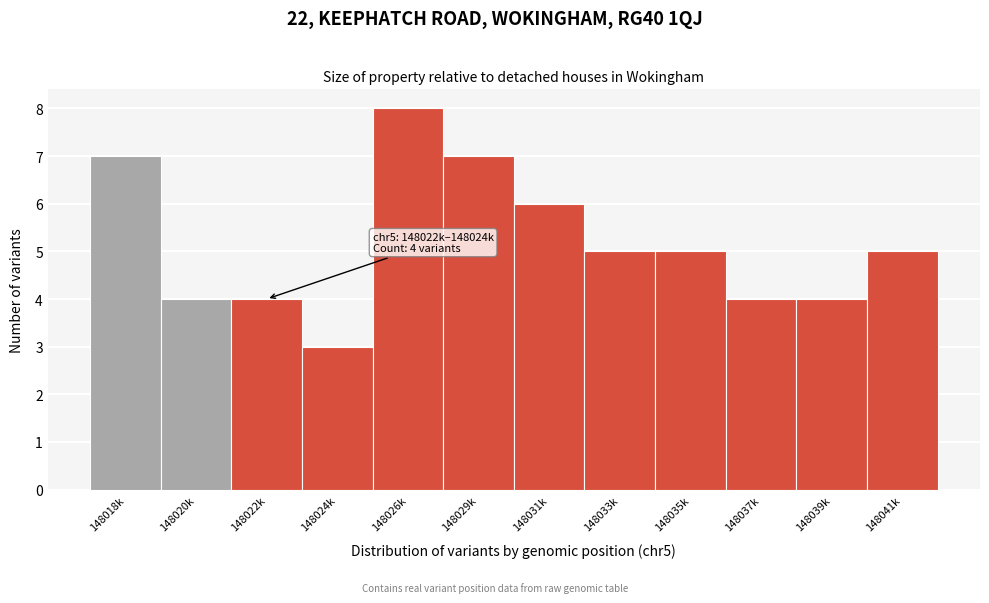

Reading left to right, what are all the values shown in this chart?

7	4	4	3	8	7	6	5	5	4	4	5